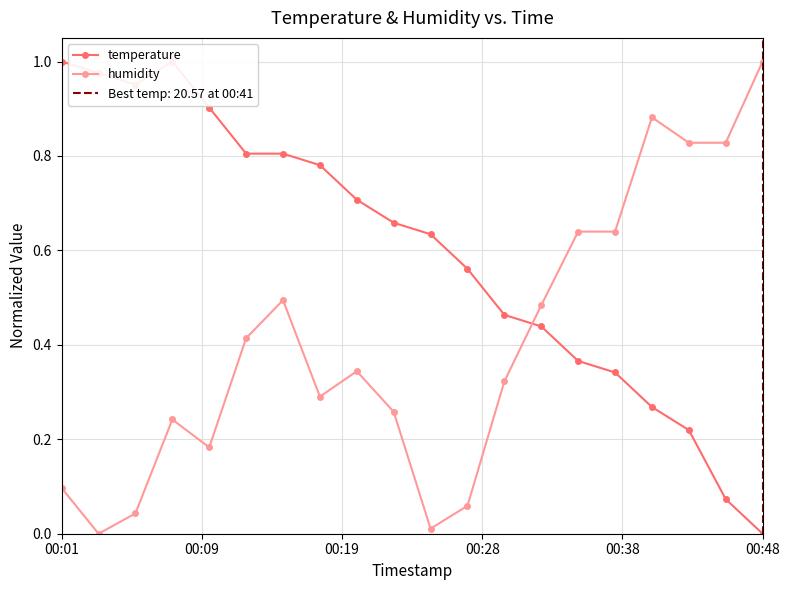

Rank the series by their maximum value, from highest to lowest.

temperature, humidity